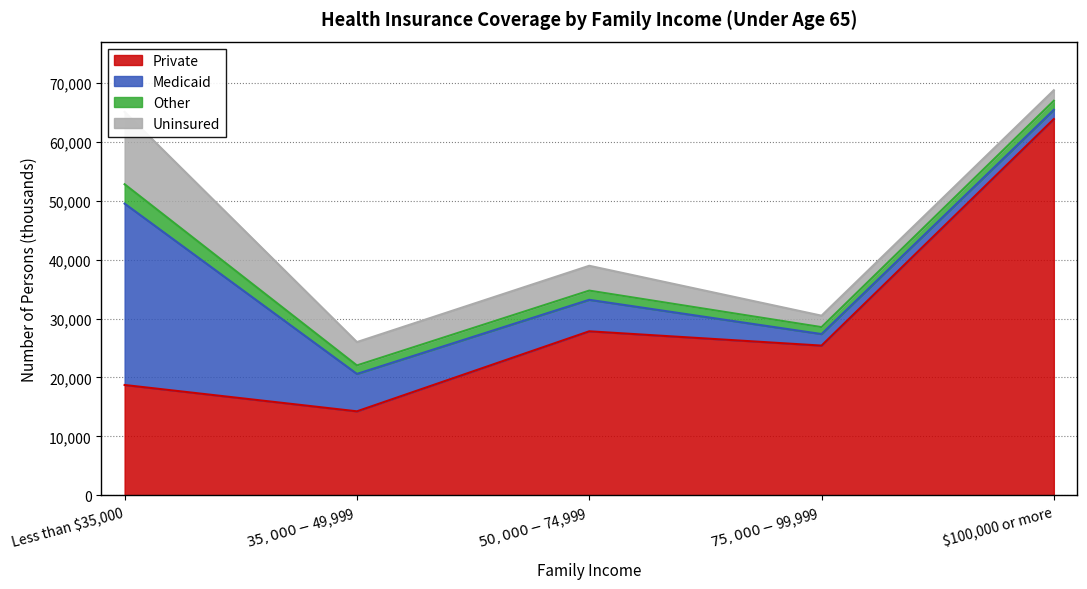

How many values in the Other series are below 1533?

2